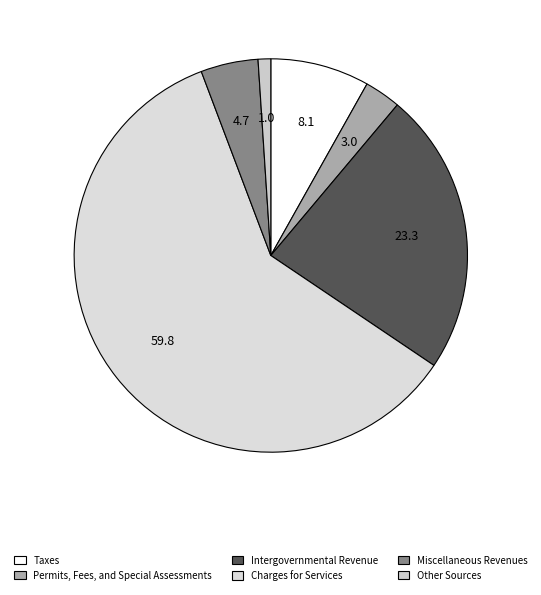

Which has a higher value, Miscellaneous Revenues or Taxes?

Taxes